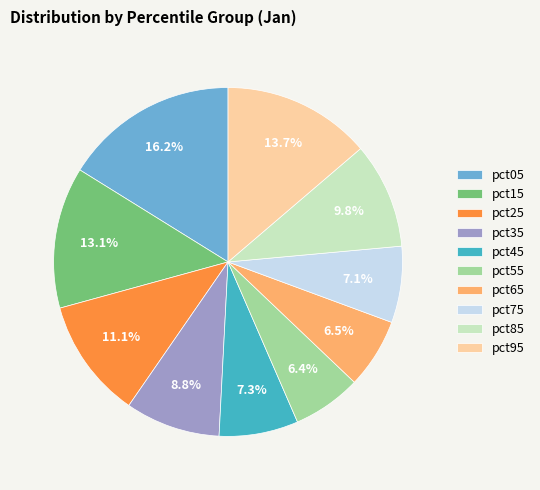

What percentage is NOT represented by pct55?

93.6%